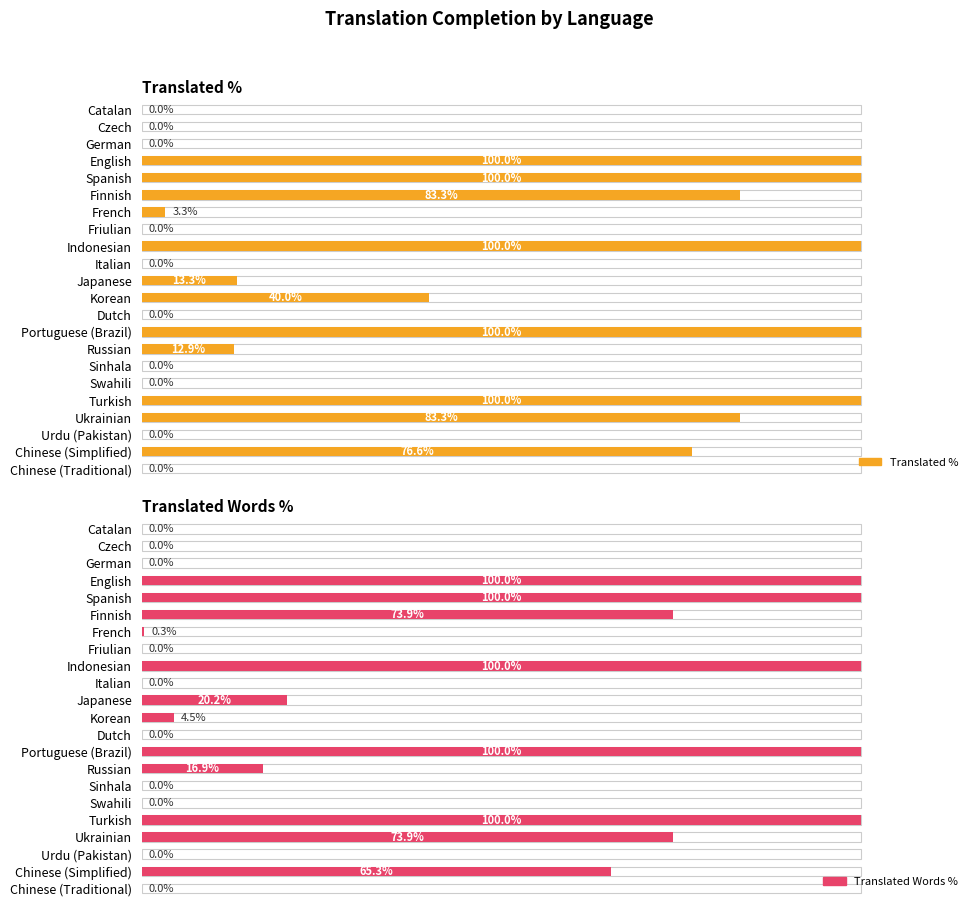

What are all the series names shown in the legend?

Translated %, Translated Words %